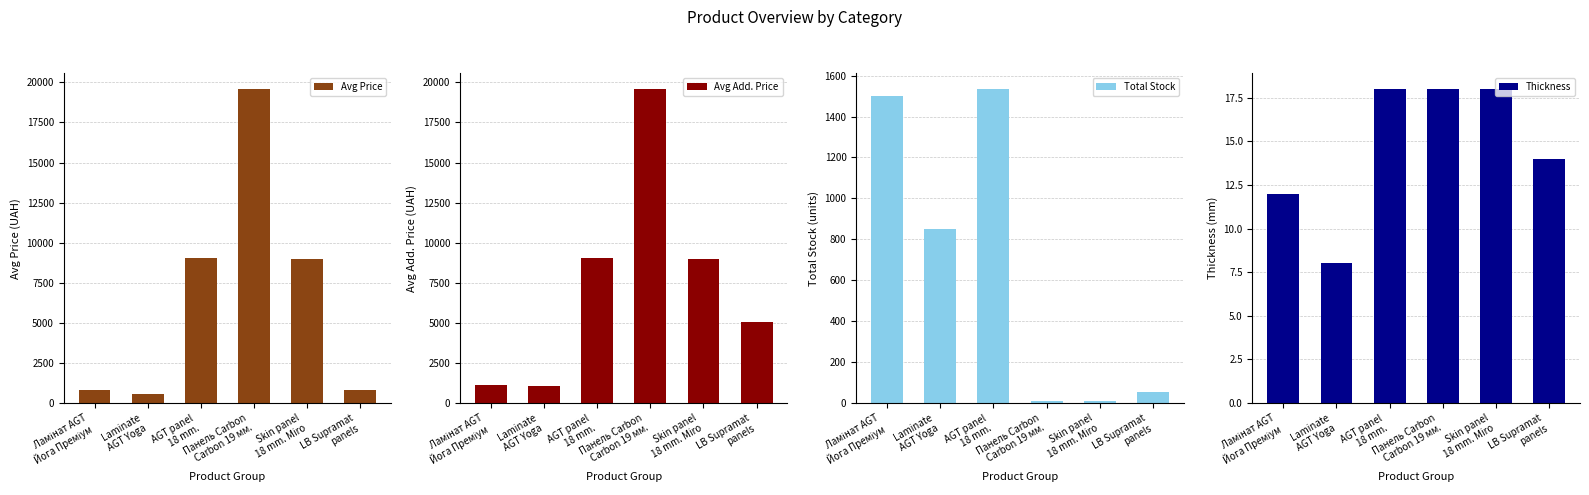

Which series changed the most between AGT panel
18 mm. and Skin panel
18 mm. Miro?

Total Stock